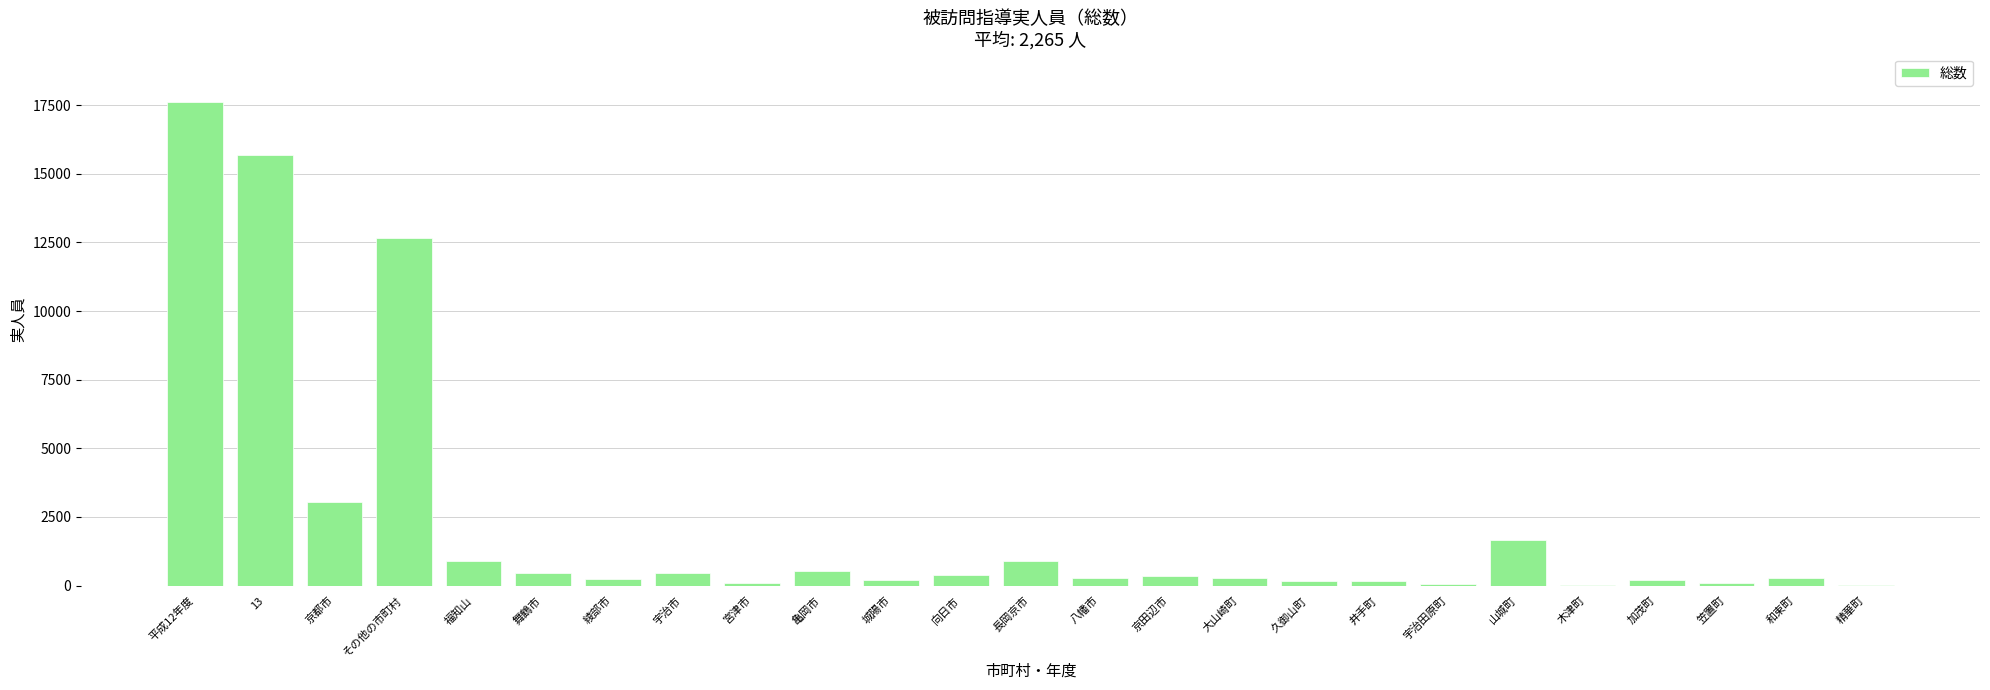

Where does the data first go above 266?

平成12年度